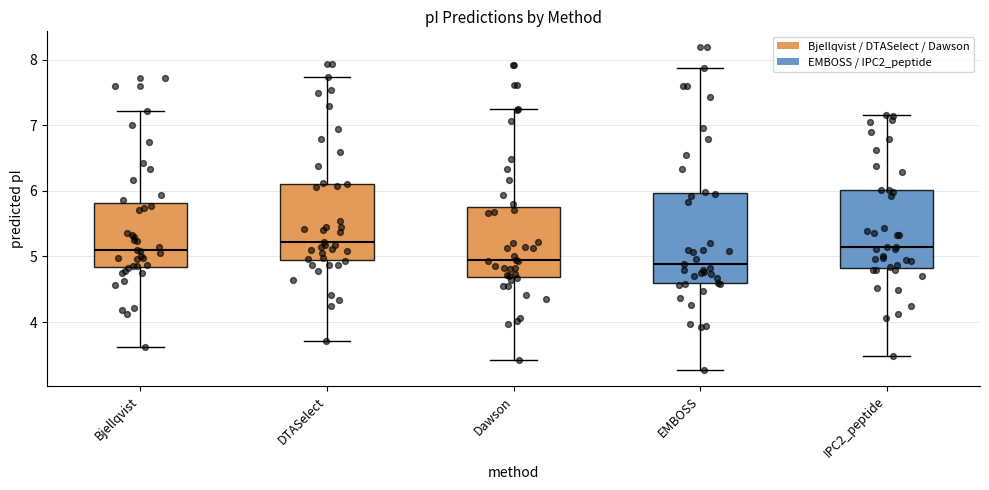

Reading left to right, transcribe this box plot: for each box, give where its median line is, the range the box spans, and where its two whiskers end, as read against the y-axis. The values are not printed on the chart, so give them approximately, as read against the axis.

Bjellqvist: median 5.1, box 4.8 to 5.8, whiskers 3.6 to 7.2
DTASelect: median 5.2, box 4.9 to 6.1, whiskers 3.7 to 7.7
Dawson: median 5.0, box 4.7 to 5.8, whiskers 3.4 to 7.2
EMBOSS: median 4.9, box 4.6 to 6.0, whiskers 3.3 to 7.9
IPC2_peptide: median 5.1, box 4.8 to 6.0, whiskers 3.5 to 7.2